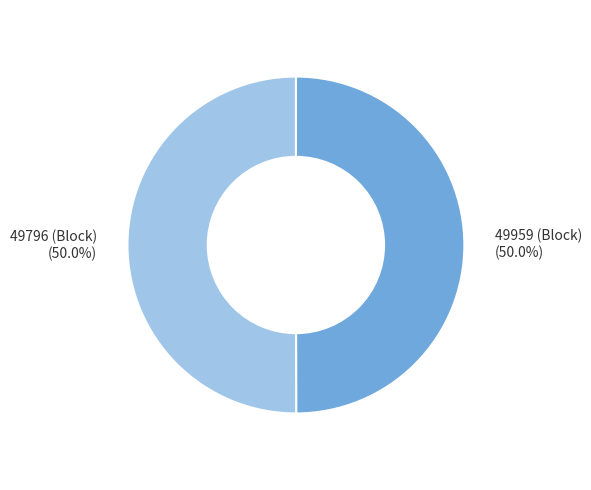

Approximately how many times larger is the value at 49959 (Block) (50.0%) compared to 49796 (Block) (50.0%)?

1.0